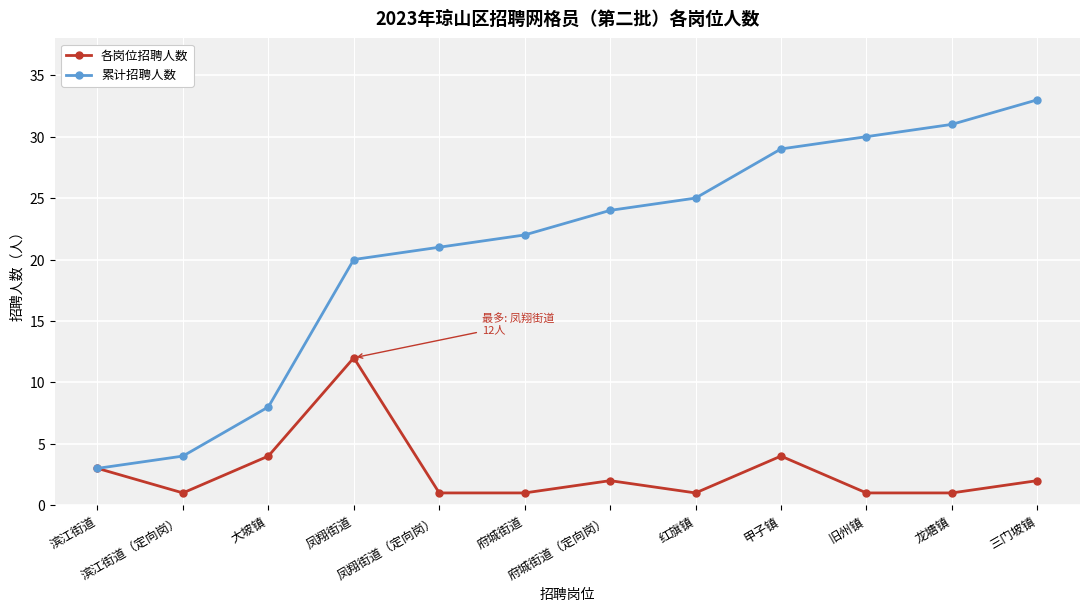

How many lines are shown in the chart?

2